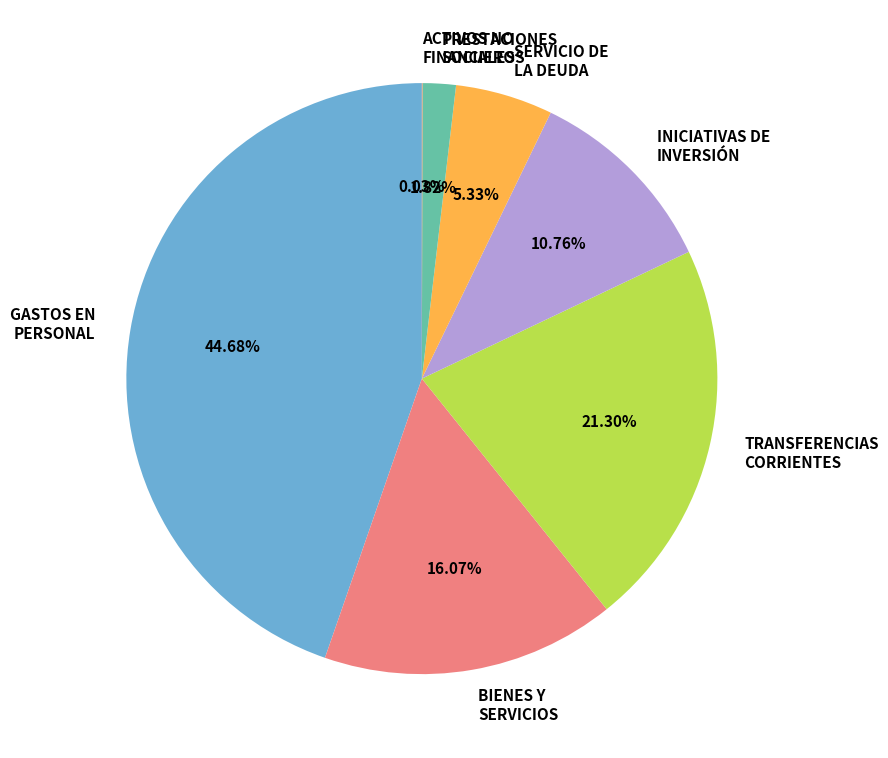

Do GASTOS EN PERSONAL and PRESTACIONES SOCIALES together represent more than half of the pie?

No